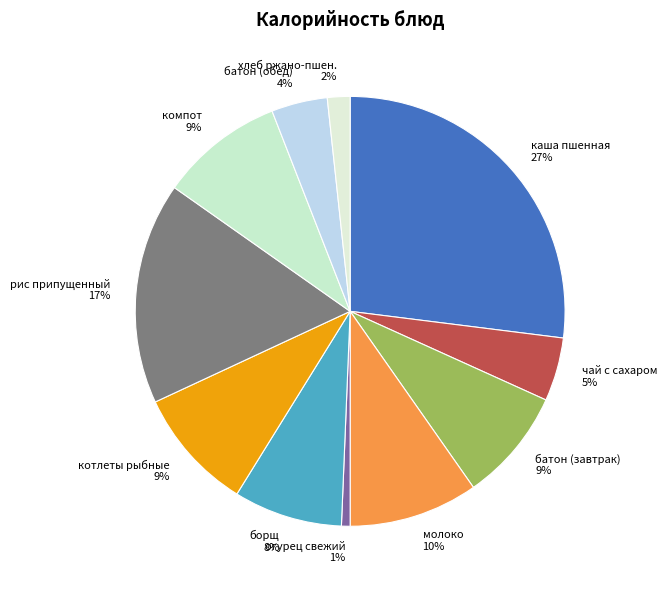

What percentage is the чай с сахаром slice, to the nearest percent?

5%